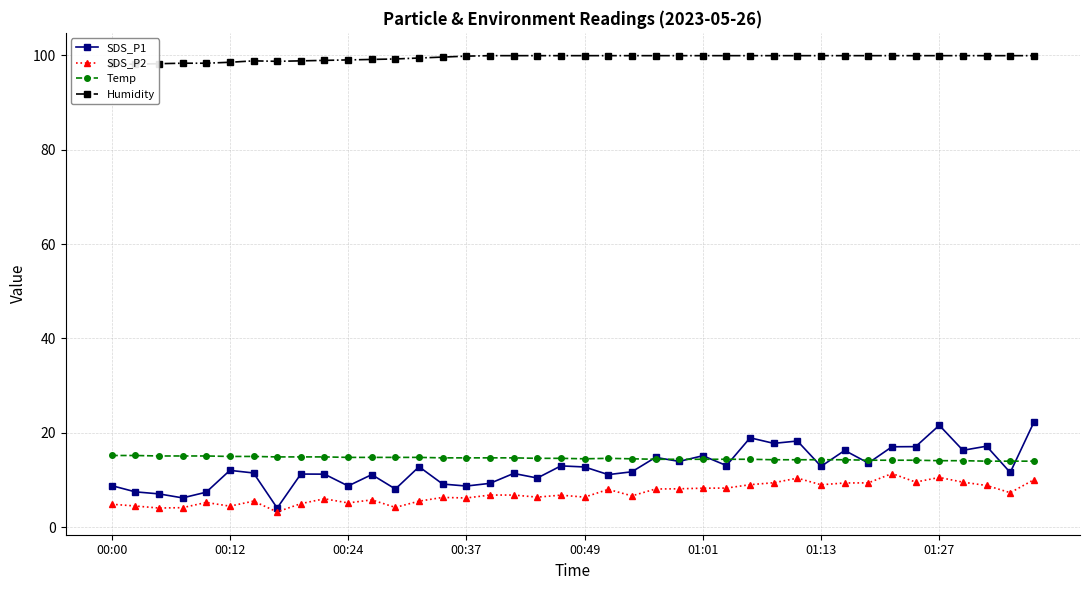

What is the lowest value of the Temp series?

14.0